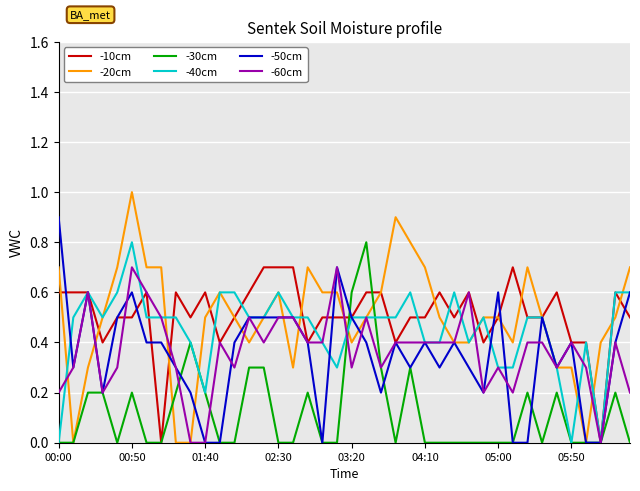

Which series has the widest spread of values?

-20cm